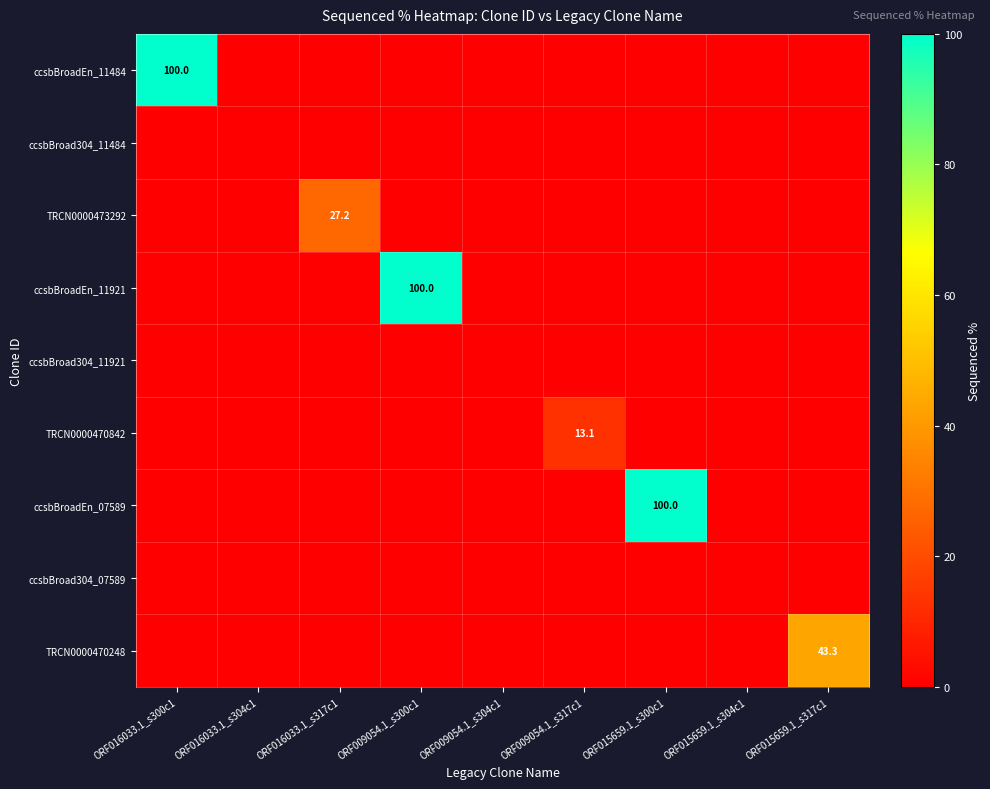

Rank the categories by ccsbBroad304_11921 value from highest to lowest.

ORF016033.1_s300c1, ORF016033.1_s304c1, ORF016033.1_s317c1, ORF009054.1_s300c1, ORF009054.1_s304c1, ORF009054.1_s317c1, ORF015659.1_s300c1, ORF015659.1_s304c1, ORF015659.1_s317c1